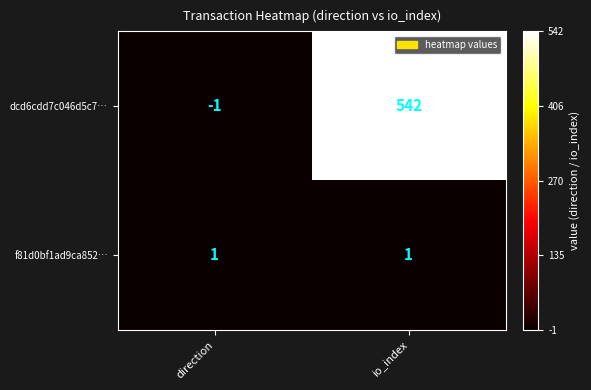

At which label does dcd6cdd7c046d5c7… reach its minimum?

direction